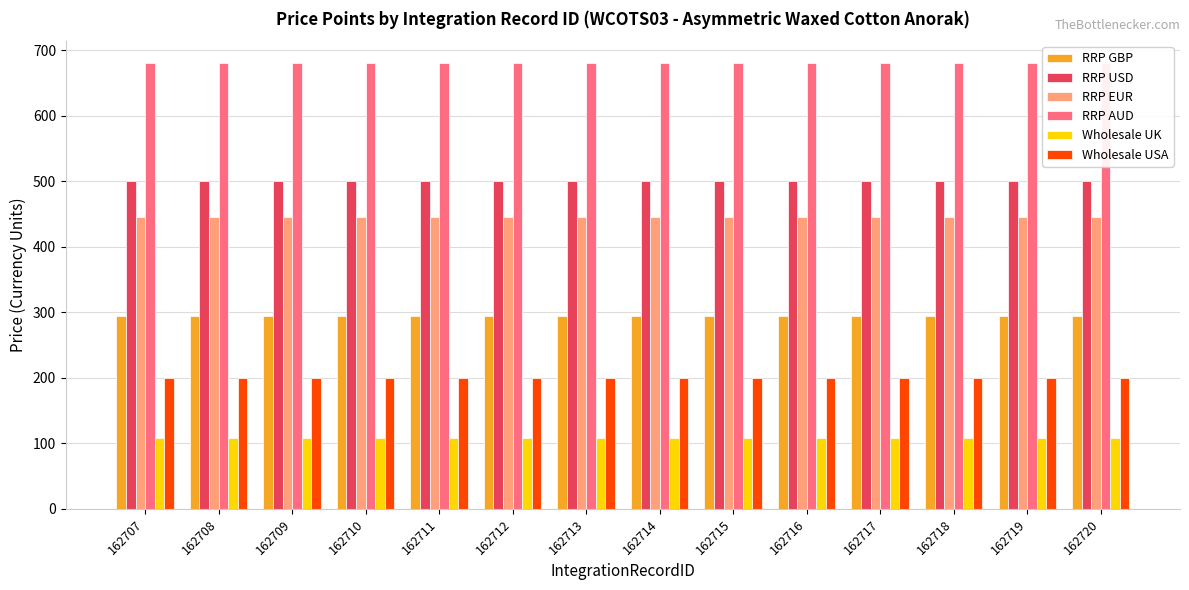

Which series changed the most between 162709 and 162714?

RRP GBP